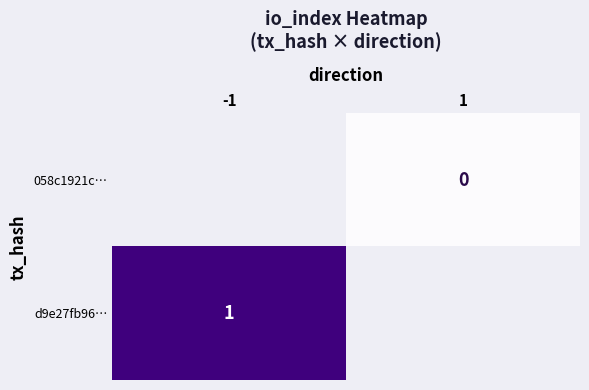

The value of d9e27fb96… at -1 is 1. True or false?

True